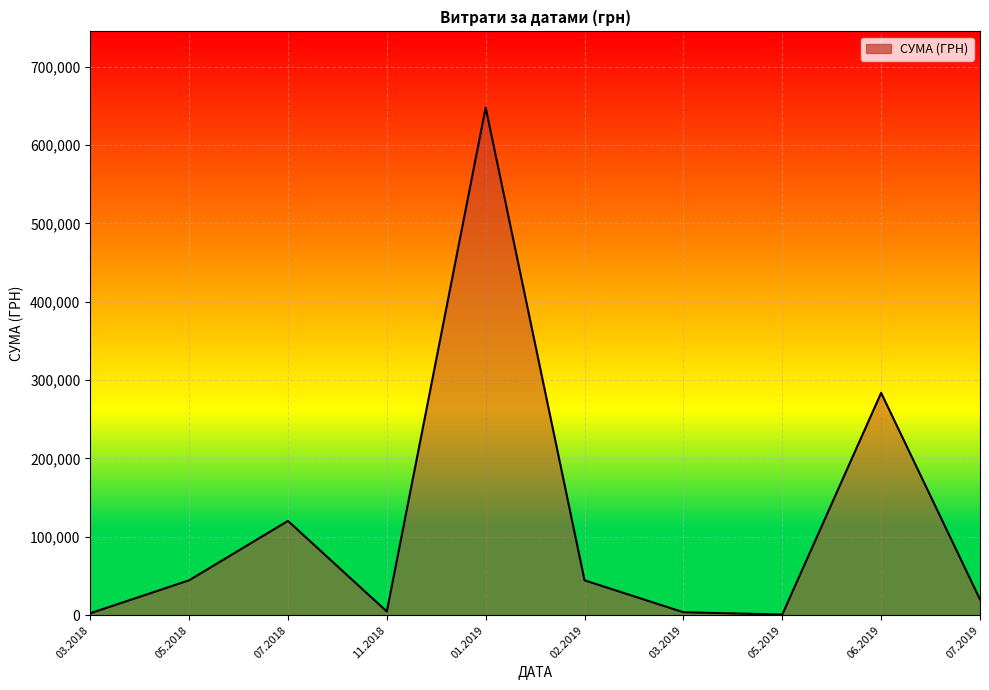

What is the ratio of the value at 02.2019 to the value at 05.2018?

1.0